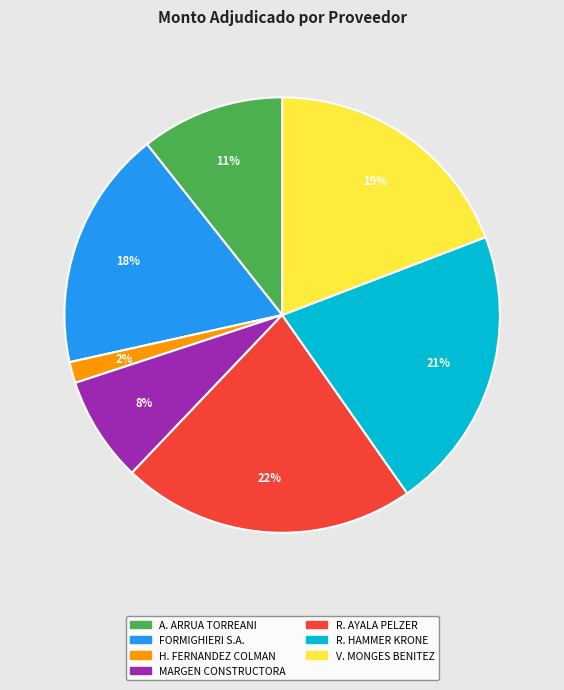

Which category has the smallest portion of the pie?

H. FERNANDEZ COLMAN